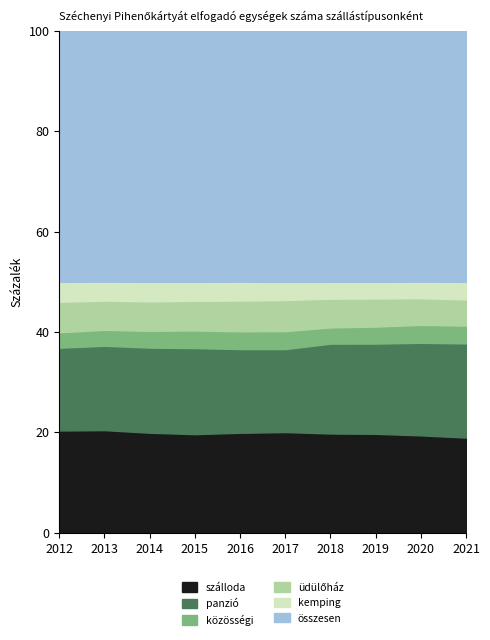

What is the minimum value for szálloda?

19.0